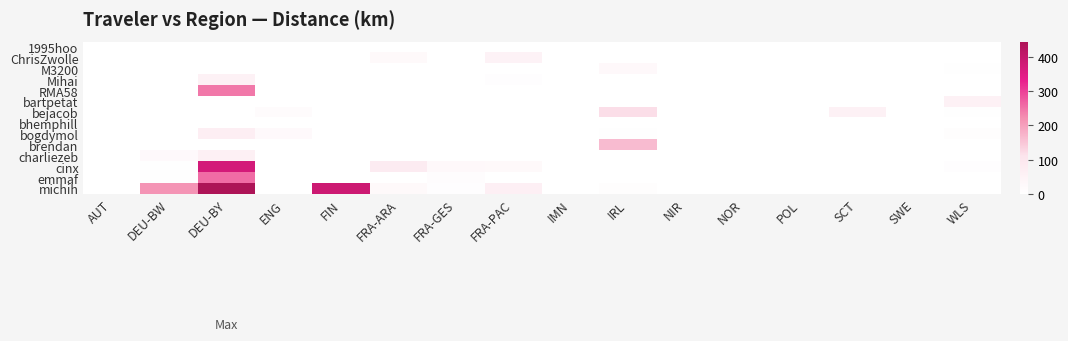

Reading right to left, extract all data points from this chart.

1995hoo: WLS=0.0	SWE=0.0	SCT=0.0	POL=0.0	NOR=0.0	NIR=0.0	IRL=0.0	IMN=0.0	FRA-PAC=0.0	FRA-GES=0.0	FRA-ARA=0.0	FIN=0.0	ENG=0.2	DEU-BY=0.0	DEU-BW=0.0	AUT=0.0
ChrisZwolle: WLS=0.0	SWE=0.0	SCT=0.0	POL=0.0	NOR=0.0	NIR=0.0	IRL=0.0	IMN=0.0	FRA-PAC=53.7	FRA-GES=0.0	FRA-ARA=25.6	FIN=0.0	ENG=0.0	DEU-BY=0.0	DEU-BW=0.0	AUT=0.0
M3200: WLS=5.2	SWE=0.0	SCT=0.0	POL=0.0	NOR=0.0	NIR=0.0	IRL=29.2	IMN=0.0	FRA-PAC=0.0	FRA-GES=0.0	FRA-ARA=0.0	FIN=0.0	ENG=0.0	DEU-BY=0.0	DEU-BW=0.0	AUT=0.0
Mihai: WLS=0.0	SWE=0.0	SCT=0.0	POL=0.0	NOR=0.0	NIR=0.0	IRL=0.0	IMN=0.0	FRA-PAC=6.0	FRA-GES=0.0	FRA-ARA=0.0	FIN=0.0	ENG=0.0	DEU-BY=57.0	DEU-BW=0.0	AUT=0.0
RMA58: WLS=0.0	SWE=0.0	SCT=0.0	POL=0.0	NOR=0.0	NIR=0.0	IRL=0.0	IMN=0.0	FRA-PAC=0.0	FRA-GES=0.0	FRA-ARA=0.0	FIN=0.0	ENG=0.0	DEU-BY=244.5	DEU-BW=0.0	AUT=0.0
bartpetat: WLS=56.8	SWE=0.0	SCT=0.0	POL=0.0	NOR=0.0	NIR=0.0	IRL=0.0	IMN=0.0	FRA-PAC=0.0	FRA-GES=0.0	FRA-ARA=0.0	FIN=0.0	ENG=0.0	DEU-BY=0.0	DEU-BW=0.0	AUT=0.0
bejacob: WLS=3.6	SWE=0.0	SCT=55.9	POL=0.0	NOR=0.0	NIR=0.0	IRL=119.4	IMN=0.0	FRA-PAC=0.0	FRA-GES=0.0	FRA-ARA=0.0	FIN=0.0	ENG=15.8	DEU-BY=0.0	DEU-BW=0.0	AUT=0.0
bhemphill: WLS=0.0	SWE=0.0	SCT=0.0	POL=0.0	NOR=0.0	NIR=0.0	IRL=0.0	IMN=0.0	FRA-PAC=0.0	FRA-GES=0.0	FRA-ARA=0.0	FIN=0.0	ENG=0.0	DEU-BY=0.0	DEU-BW=0.3	AUT=0.0
bogdymol: WLS=8.4	SWE=0.0	SCT=0.0	POL=0.0	NOR=0.0	NIR=0.0	IRL=3.8	IMN=0.0	FRA-PAC=0.0	FRA-GES=0.0	FRA-ARA=0.0	FIN=0.0	ENG=24.2	DEU-BY=66.6	DEU-BW=0.5	AUT=0.0
brendan: WLS=0.0	SWE=0.0	SCT=0.0	POL=0.0	NOR=0.0	NIR=0.0	IRL=163.5	IMN=0.0	FRA-PAC=0.0	FRA-GES=0.0	FRA-ARA=0.0	FIN=0.0	ENG=0.0	DEU-BY=0.0	DEU-BW=0.0	AUT=0.0
charliezeb: WLS=0.0	SWE=0.0	SCT=0.0	POL=0.0	NOR=0.0	NIR=0.0	IRL=0.0	IMN=0.0	FRA-PAC=0.0	FRA-GES=0.0	FRA-ARA=0.0	FIN=0.0	ENG=0.0	DEU-BY=62.0	DEU-BW=24.0	AUT=0.0
cinx: WLS=6.5	SWE=0.0	SCT=0.0	POL=0.0	NOR=0.0	NIR=0.0	IRL=0.0	IMN=0.0	FRA-PAC=25.1	FRA-GES=27.5	FRA-ARA=78.2	FIN=0.0	ENG=1.2	DEU-BY=372.4	DEU-BW=3.2	AUT=0.7
emmaf: WLS=0.0	SWE=0.0	SCT=0.0	POL=0.0	NOR=0.0	NIR=0.0	IRL=0.0	IMN=0.0	FRA-PAC=0.0	FRA-GES=10.1	FRA-ARA=0.0	FIN=0.0	ENG=0.0	DEU-BY=255.5	DEU-BW=1.8	AUT=0.7
michih: WLS=0.0	SWE=1.2	SCT=0.0	POL=0.0	NOR=0.0	NIR=0.0	IRL=8.2	IMN=0.0	FRA-PAC=63.5	FRA-GES=6.8	FRA-ARA=25.6	FIN=385.4	ENG=1.0	DEU-BY=444.2	DEU-BW=215.1	AUT=1.0